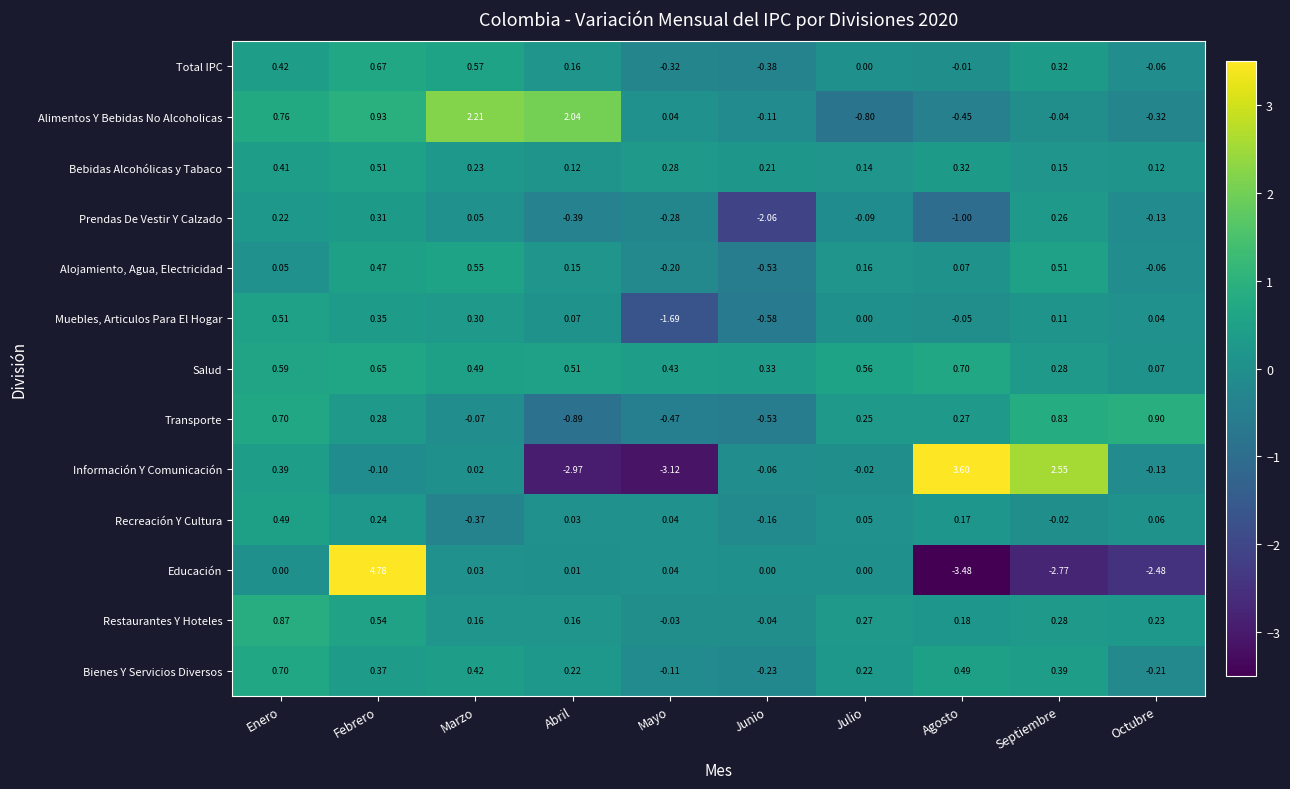

Between Abril and Octubre, which series saw the biggest shift?

Información Y Comunicación